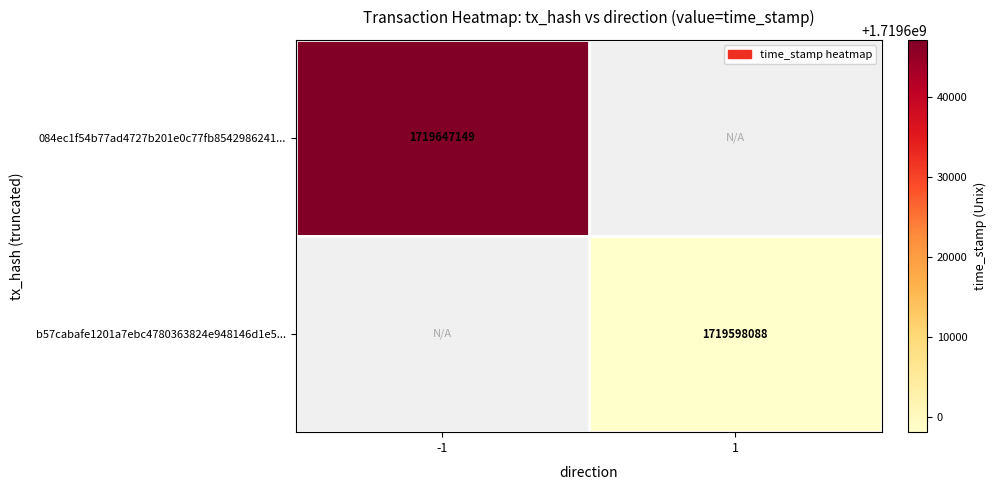

Is it true that b57cabafe1201a7ebc4780363824e948146d1e5... equals 1173863947 at 1?

False